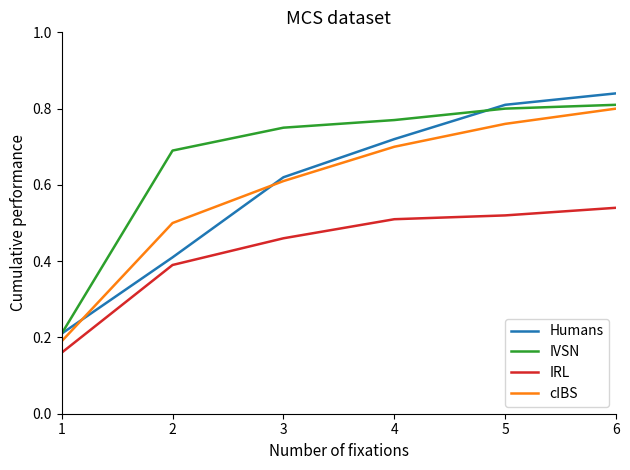

The value of cIBS at 6 is 0.2. True or false?

False